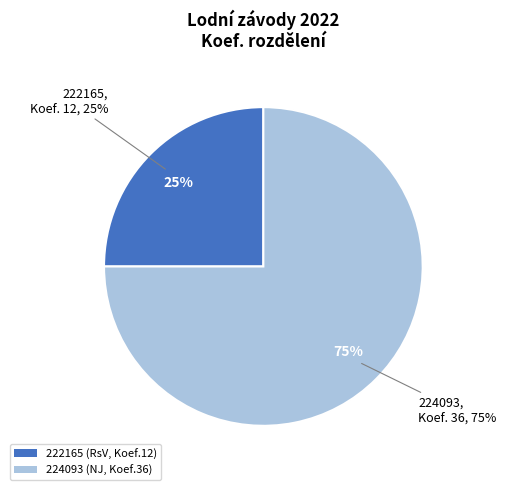

How many slices are in this pie chart?

2